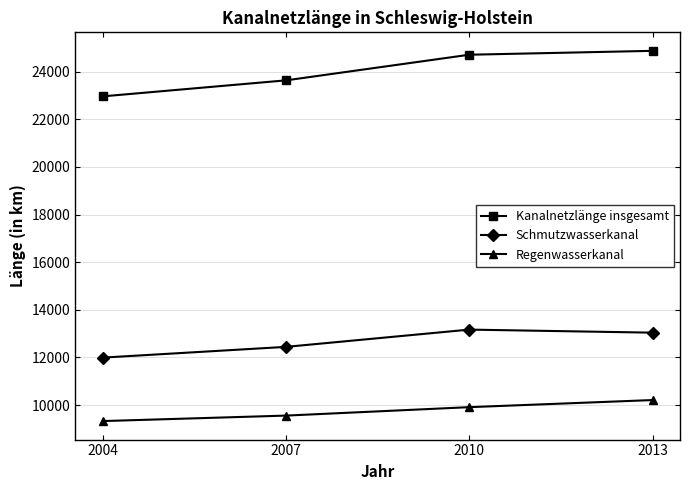

What is the value of the Kanalnetzlänge insgesamt point at the 4th from the left?

24870